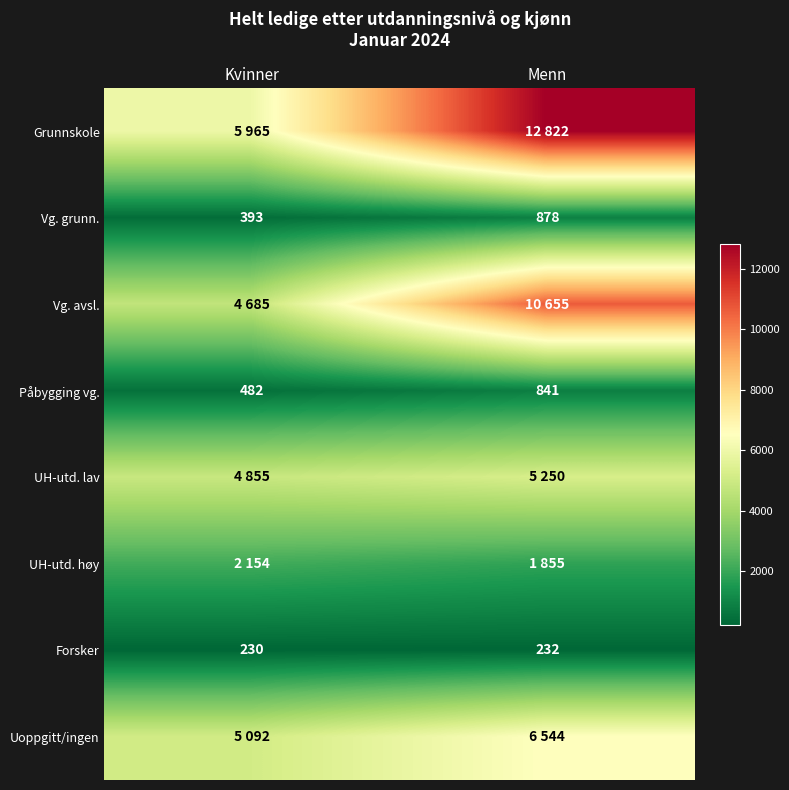

Where is Vg. grunn. nearest to the value 635?

Kvinner